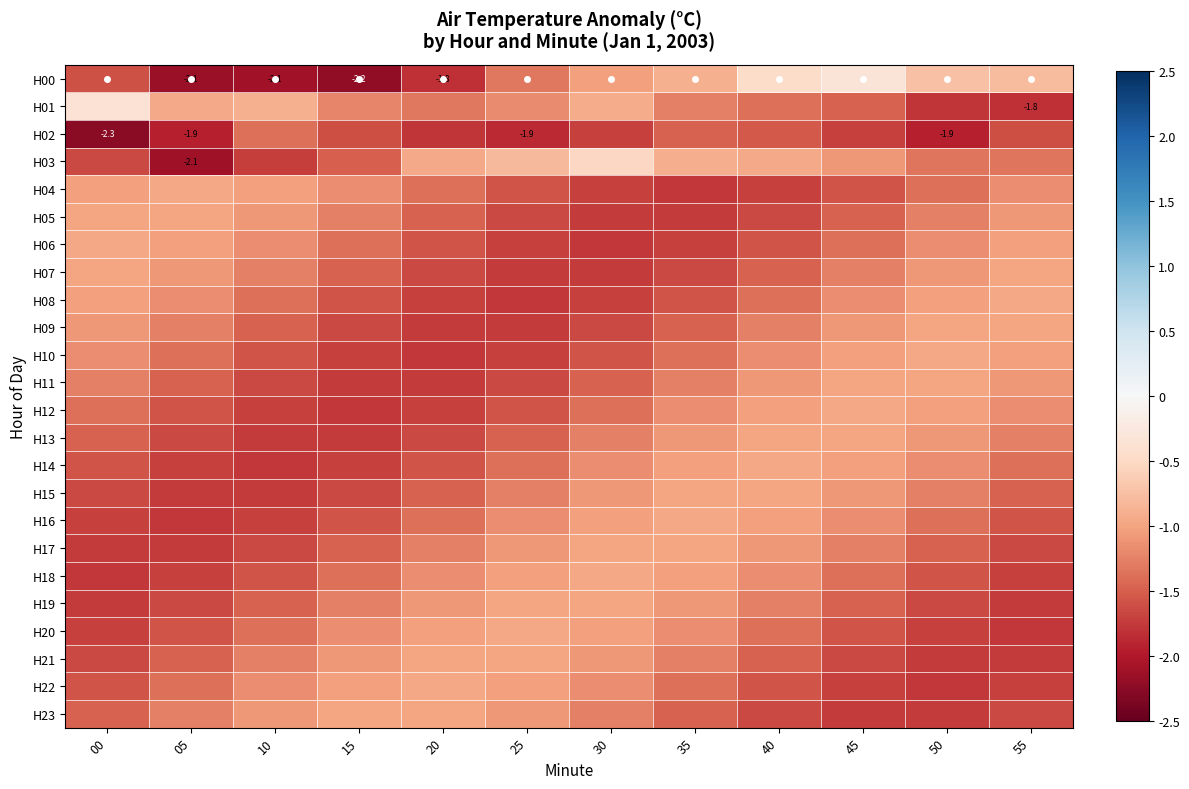

What is the approximate value of H11 at 25?

-1.6